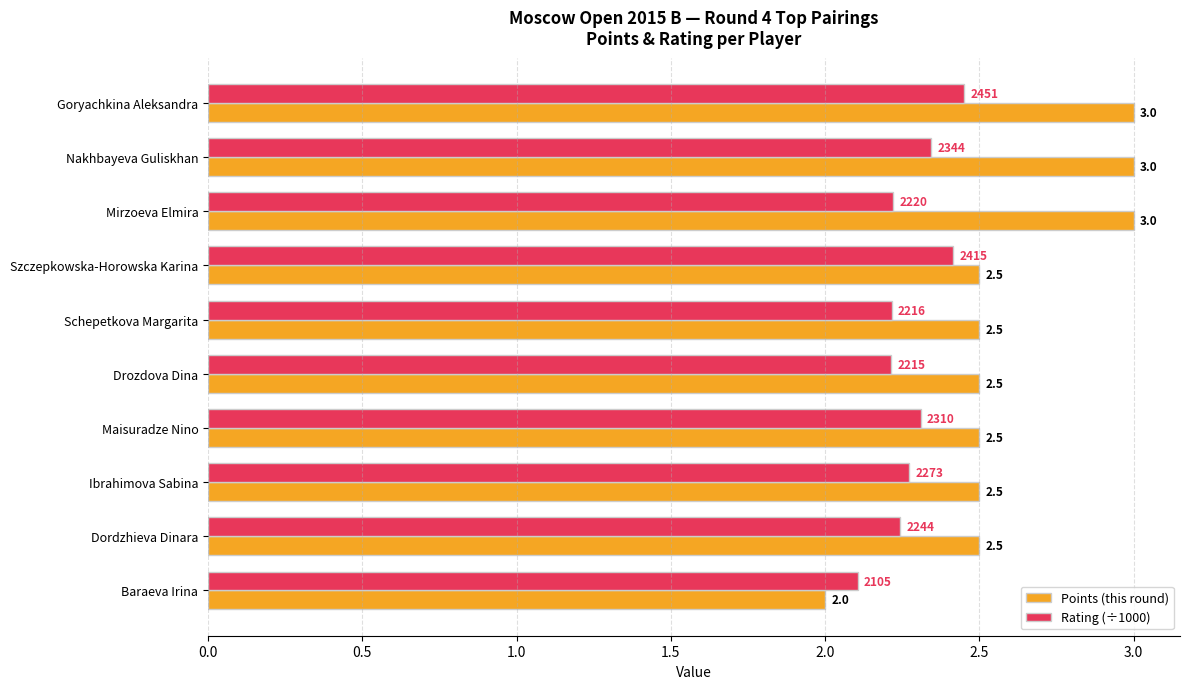

What is the average value of the Points (this round) series?

2.6